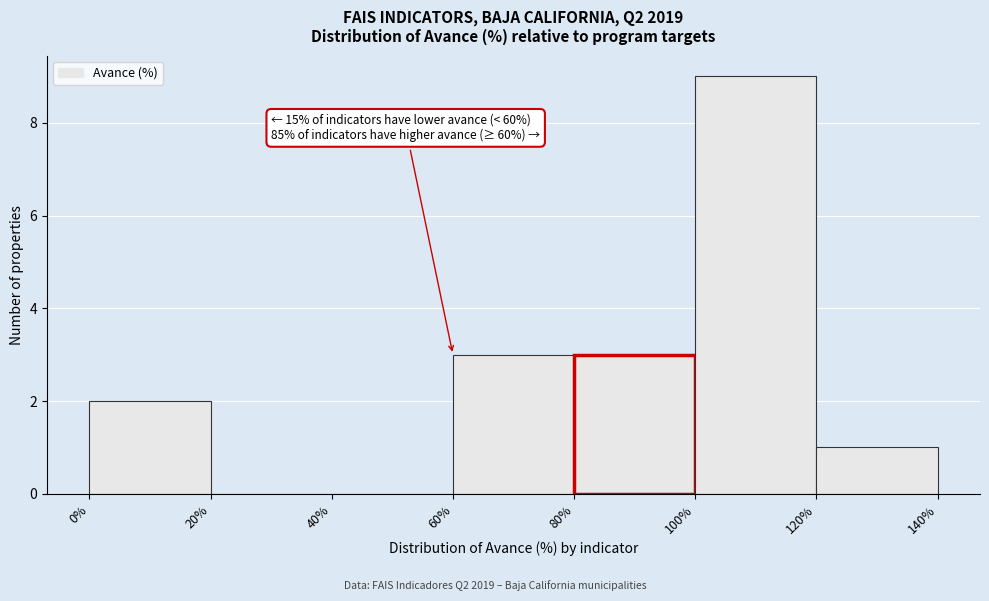

Over which range of the x-axis is the bar tallest?

100% to 120%